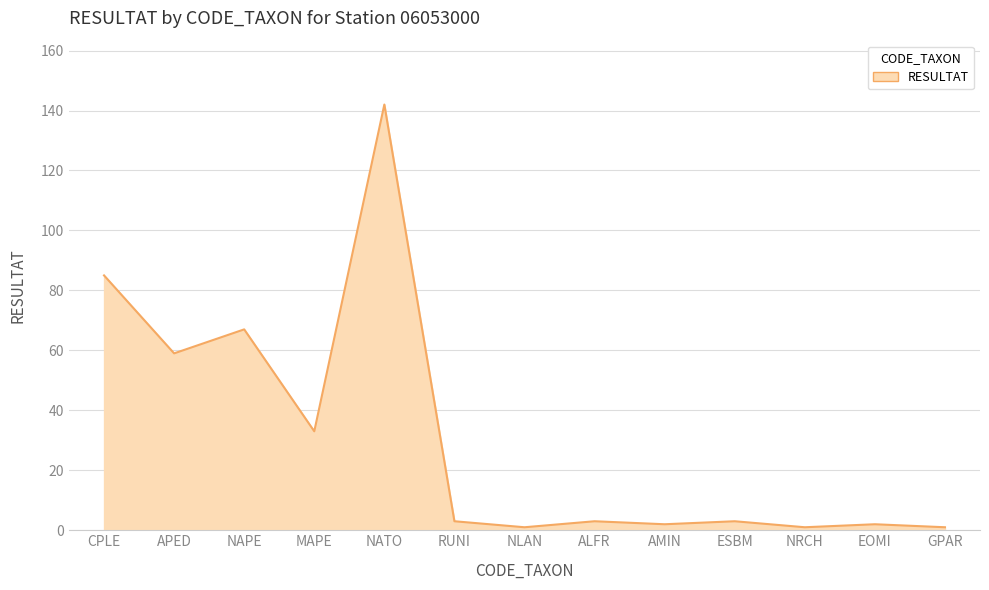

What is the smallest value displayed?

1